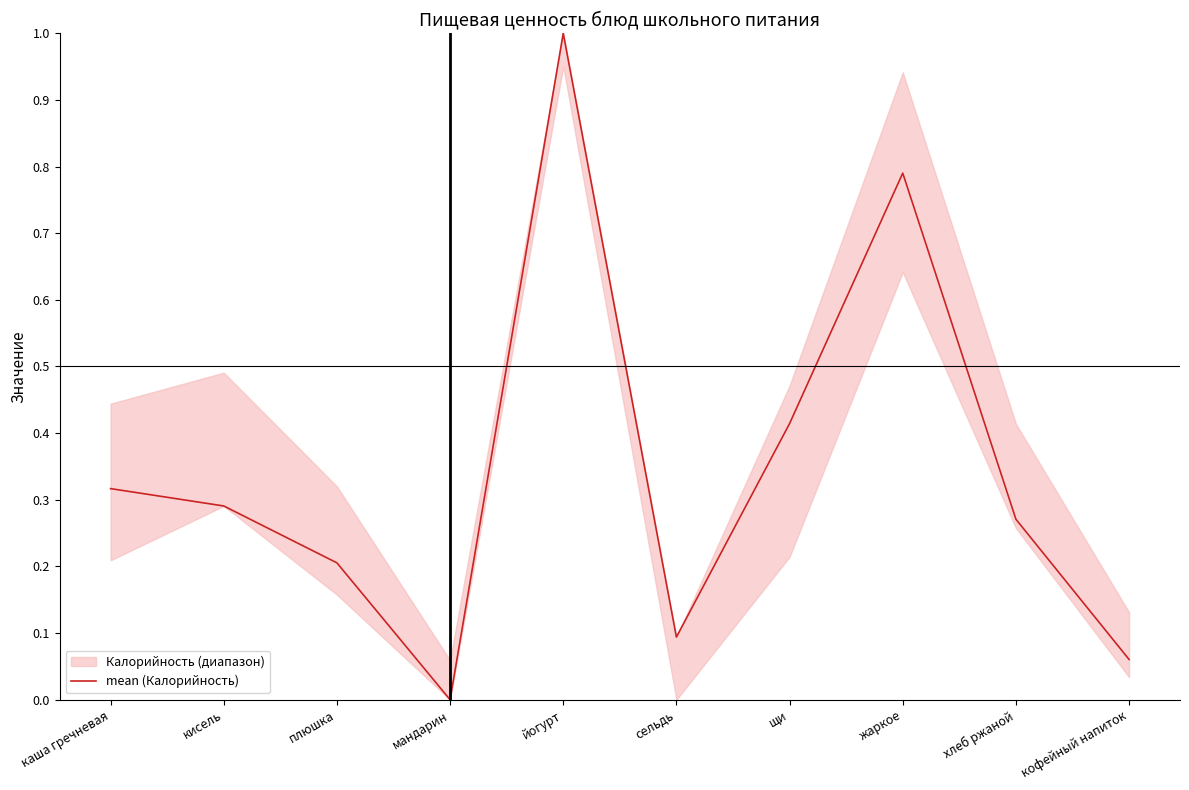

Where is the data nearest to the value 0?

мандарин